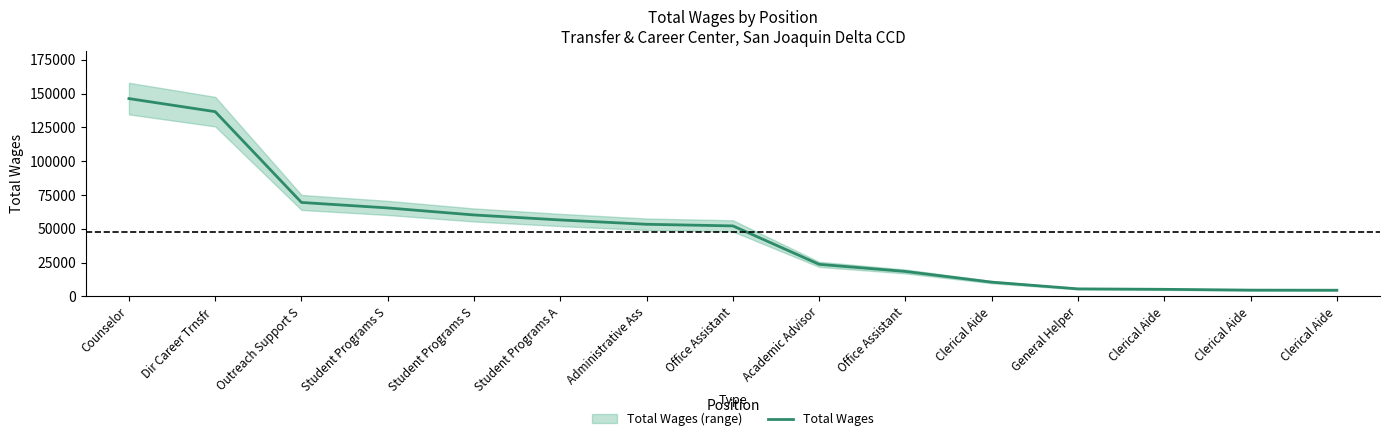

What is the maximum value shown in the chart?

146299